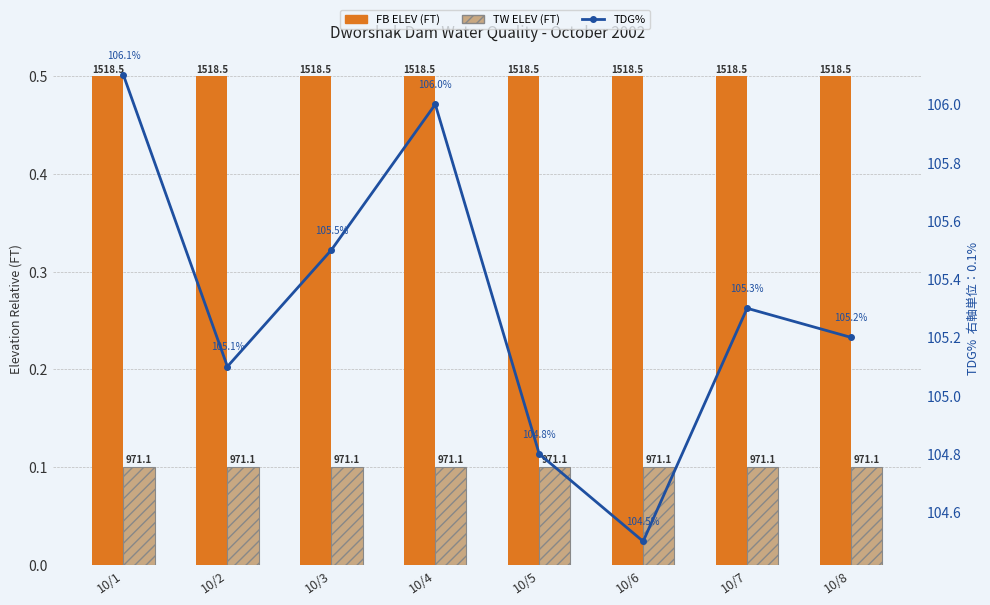

The value of FB ELEV (FT) at 10/5 is 0.3. True or false?

False